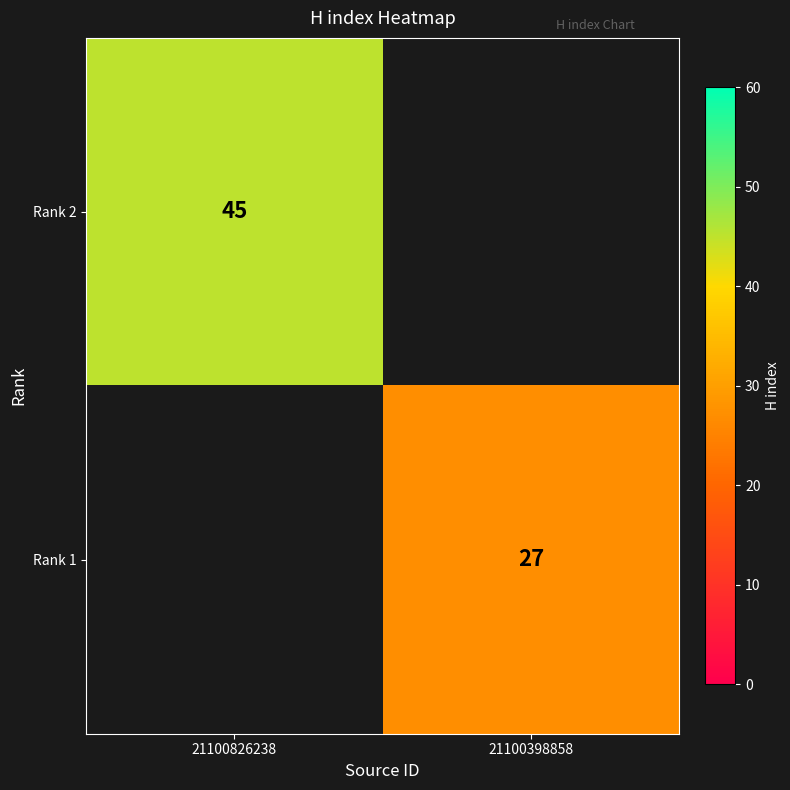

The value of Rank 2 at 21100826238 is 45. True or false?

True